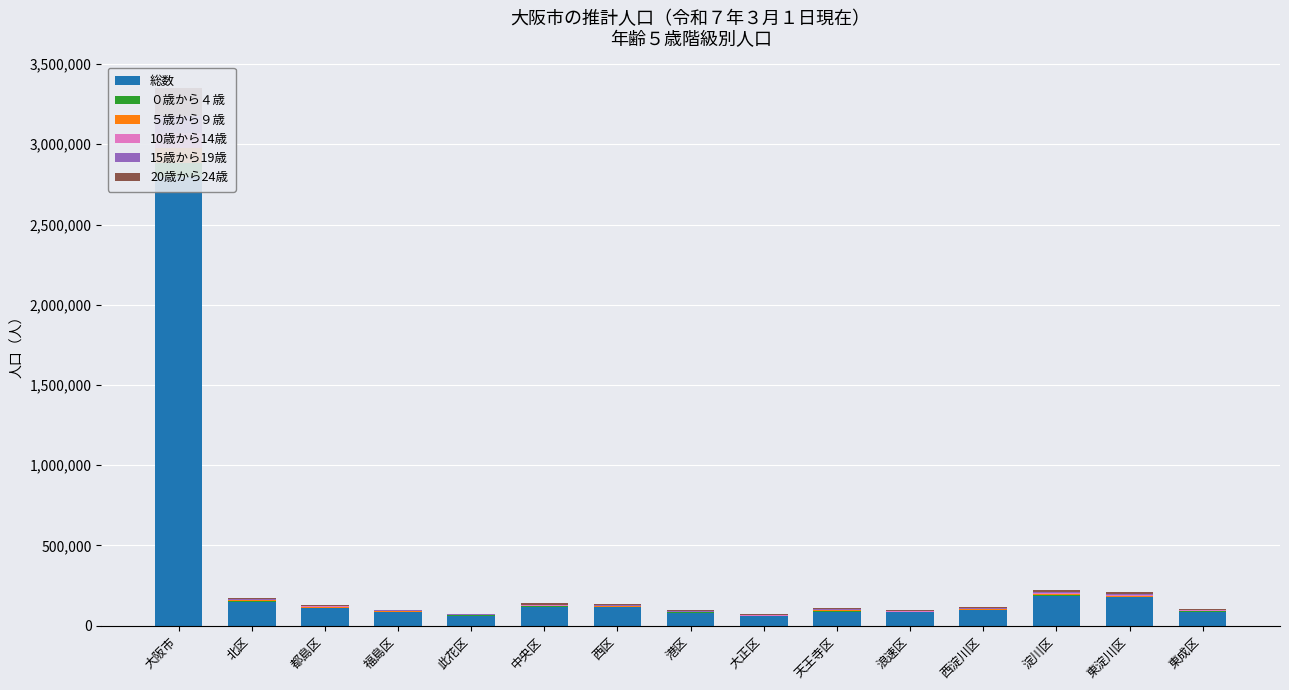

Reading right to left, extract all data points from this chart.

総数: 87778	176281	187820	96446	84766	87772	59390	80374	114041	117686	63183	83395	109441	148285	2794598
０歳から４歳: 2621	5010	5518	2957	1920	3550	1615	2165	3893	4070	1927	3146	3339	5033	87877
５歳から９歳: 2711	4867	5633	3145	1673	4148	1827	2361	4137	3659	2208	3301	3664	4821	92567
10歳から14歳: 2835	5470	5819	3535	1552	4097	2094	2757	3928	3355	2541	3068	4028	4186	97633
15歳から19歳: 3208	6456	6364	4267	1953	3735	2432	3158	3400	3079	2690	2842	4233	3814	104687
20歳から24歳: 6087	12214	13427	6559	8796	4703	3299	5136	7894	7705	3450	4911	6358	8753	171083